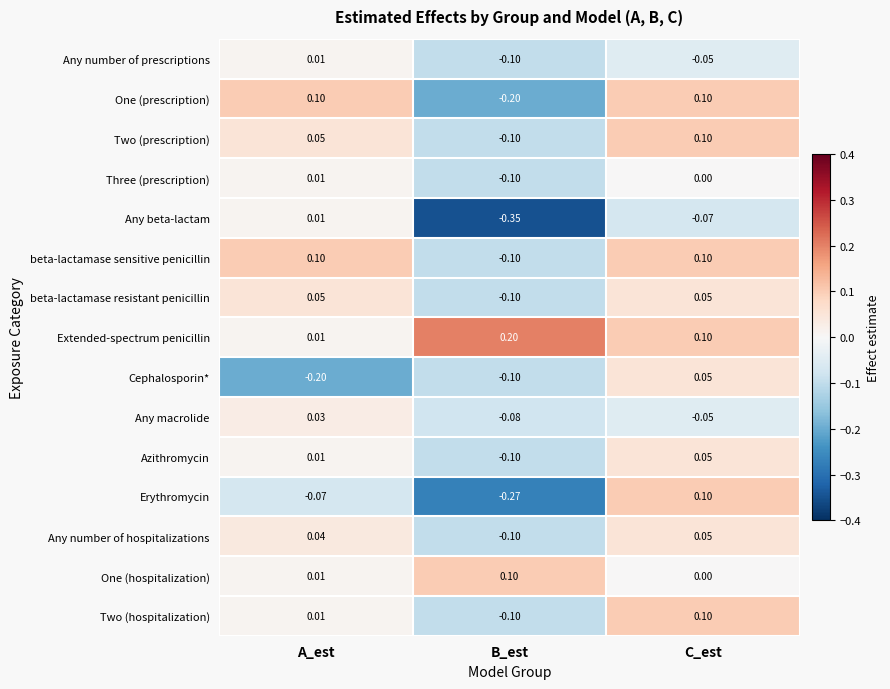

What is the difference between the highest and lowest values at C_est?

0.2